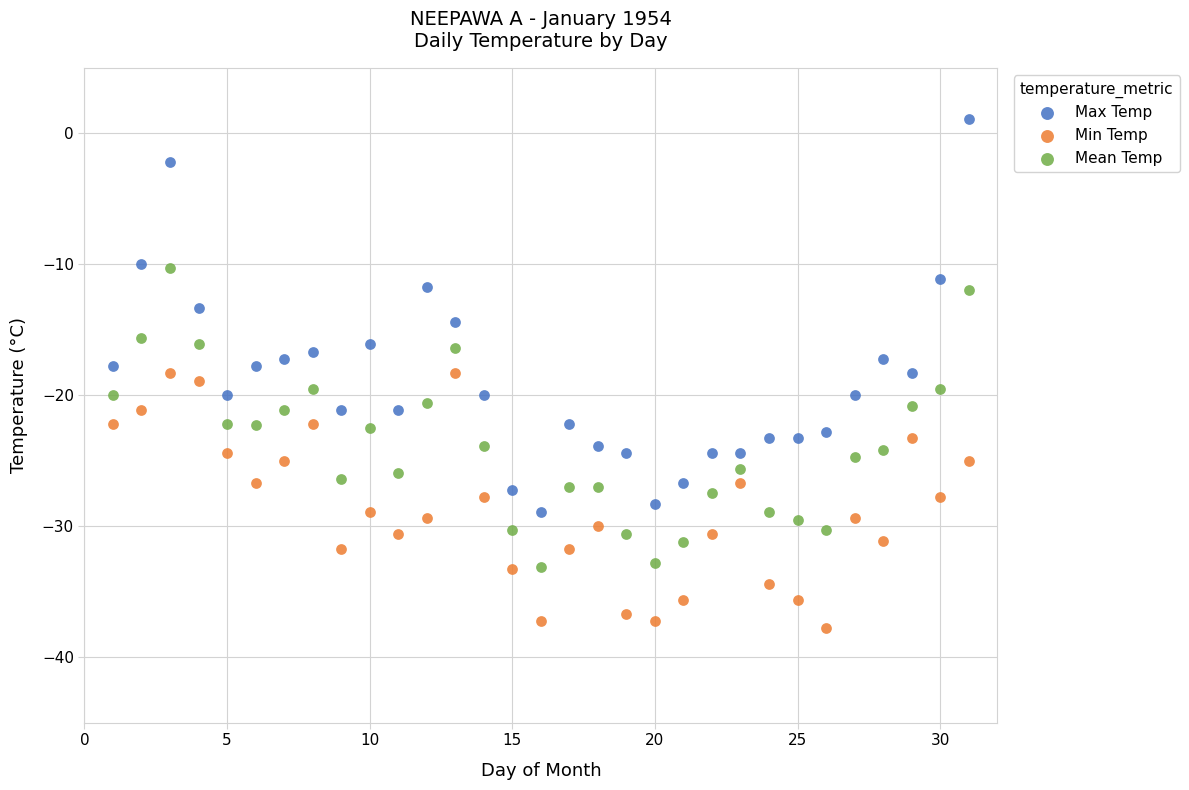

Which series has the largest Y range (max minus min)?

Max Temp